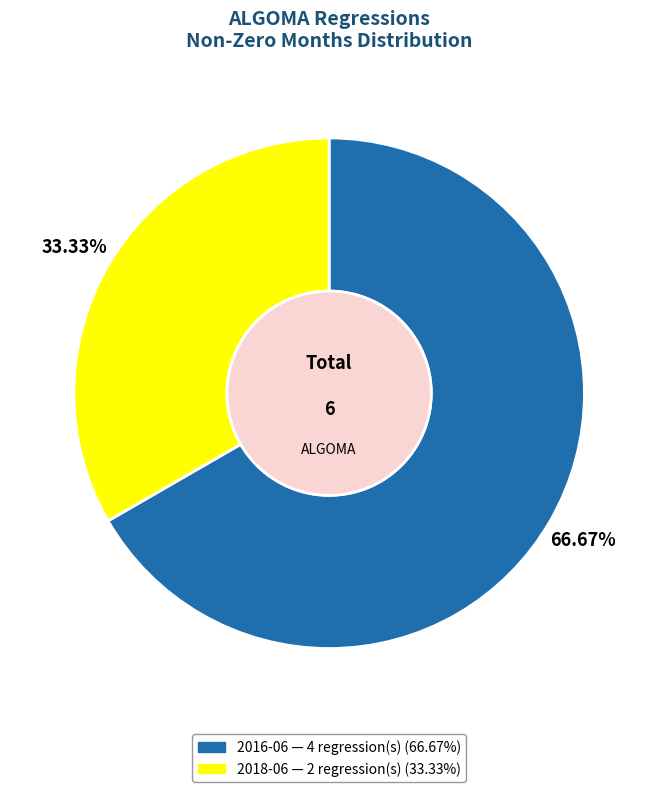

What percentage is the 2018-06 slice, to the nearest percent?

33%